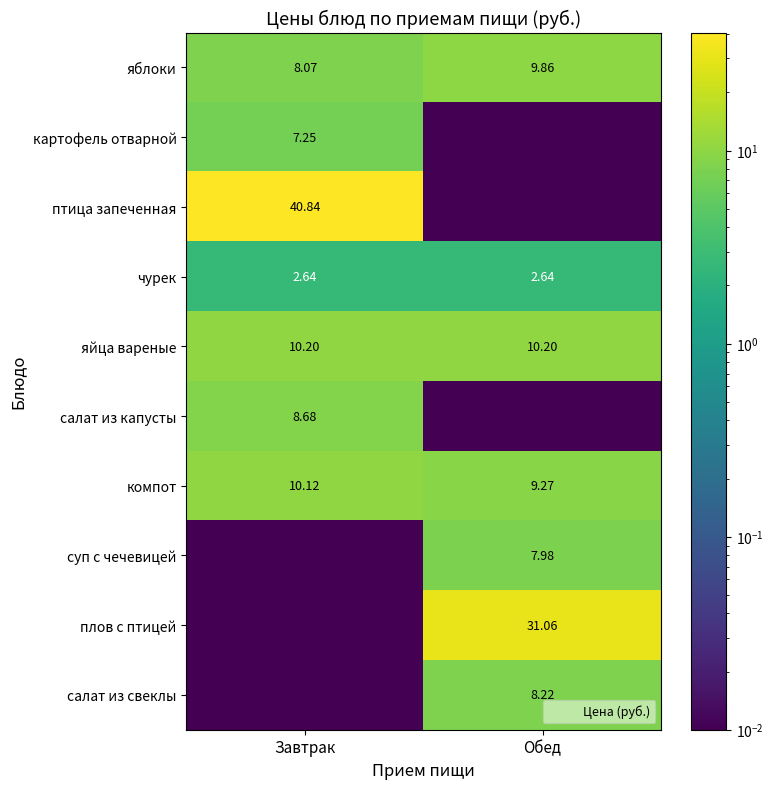

List the labels in order of компот value, smallest first.

Обед, Завтрак